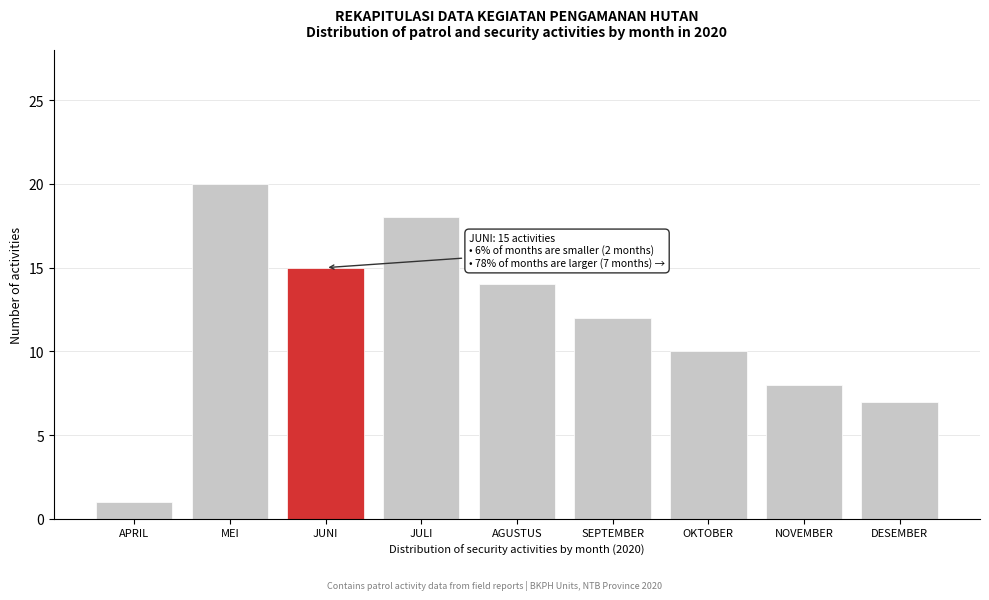

Reading left to right, transcribe all the data shown in this chart.

APRIL=1	MEI=20	JUNI=15	JULI=18	AGUSTUS=14	SEPTEMBER=12	OKTOBER=10	NOVEMBER=8	DESEMBER=7